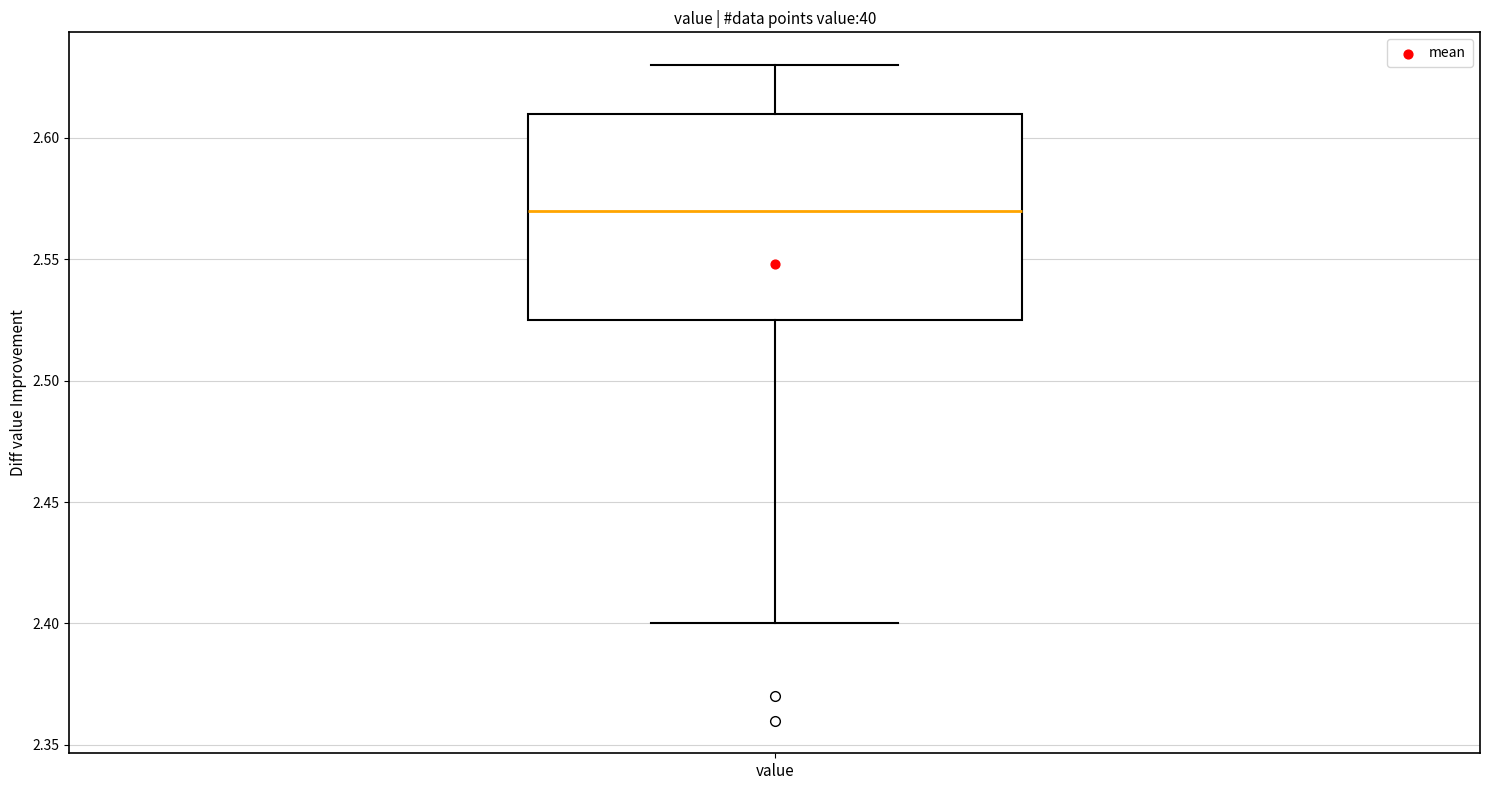

Where does the upper whisker of the box for value end on the y-axis? The values are not printed on the chart, so give them approximately, as read against the axis.

2.630